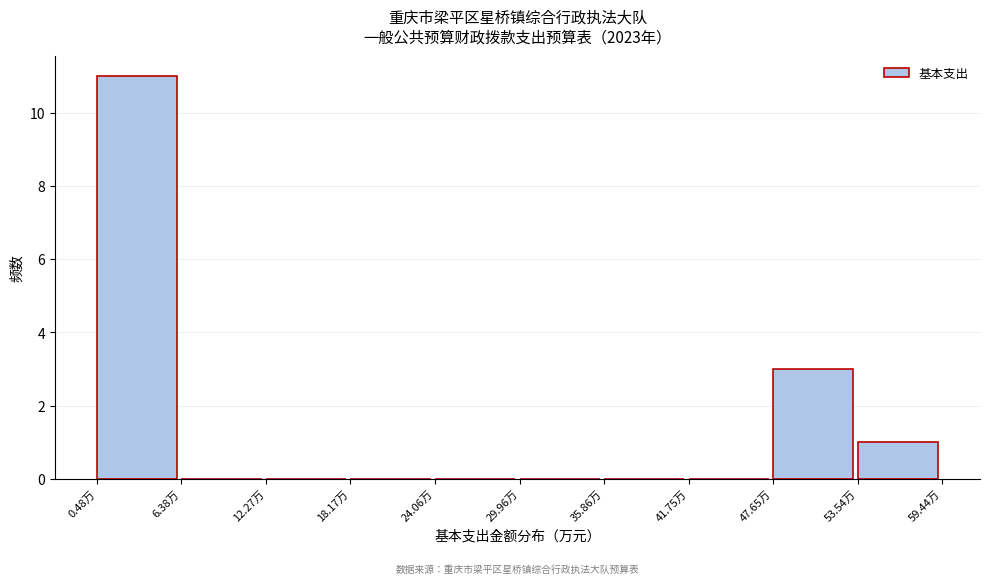

Reading left to right, list every bar in this chart as the range it spans on the x-axis followed by its height. Neither the bar edges nor the heights are printed on the chart, so give them approximately, as read against the axes.

0 to 6: 11
6 to 12: 0
12 to 18: 0
18 to 24: 0
24 to 30: 0
30 to 36: 0
36 to 42: 0
42 to 48: 0
48 to 54: 3
54 to 59: 1